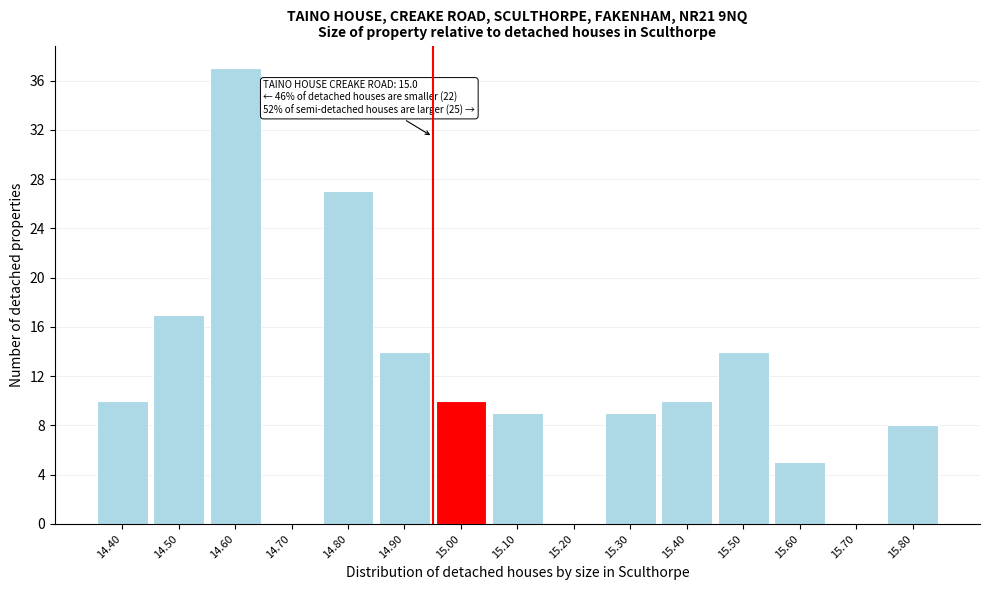

Reading right to left, list all the values displayed in this chart.

15.80=8	15.70=0	15.60=5	15.50=14	15.40=10	15.30=9	15.20=0	15.10=9	15.00=10	14.90=14	14.80=27	14.70=0	14.60=37	14.50=17	14.40=10